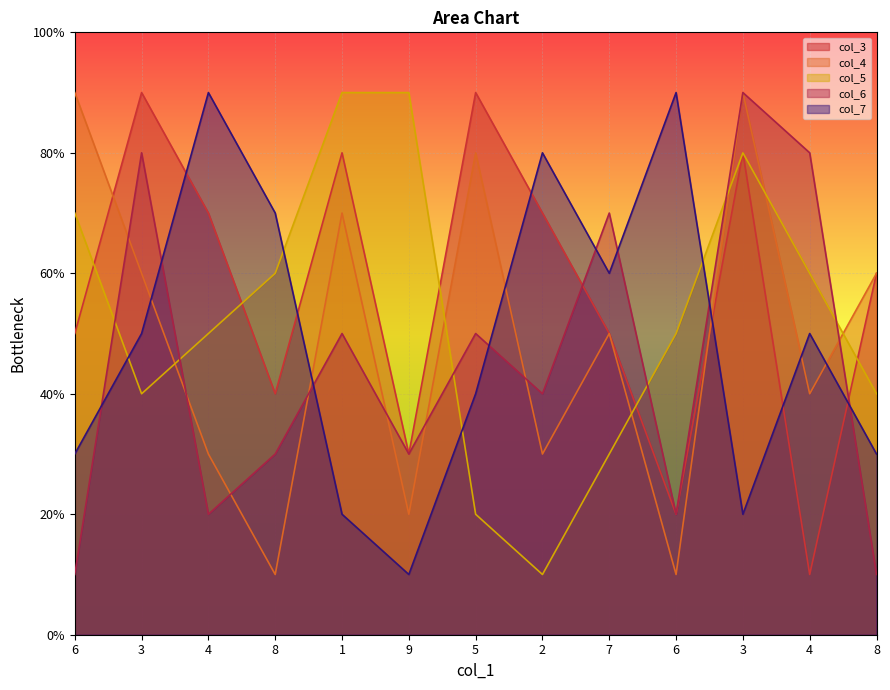

At how many categories does at least one series exceed 6?

12